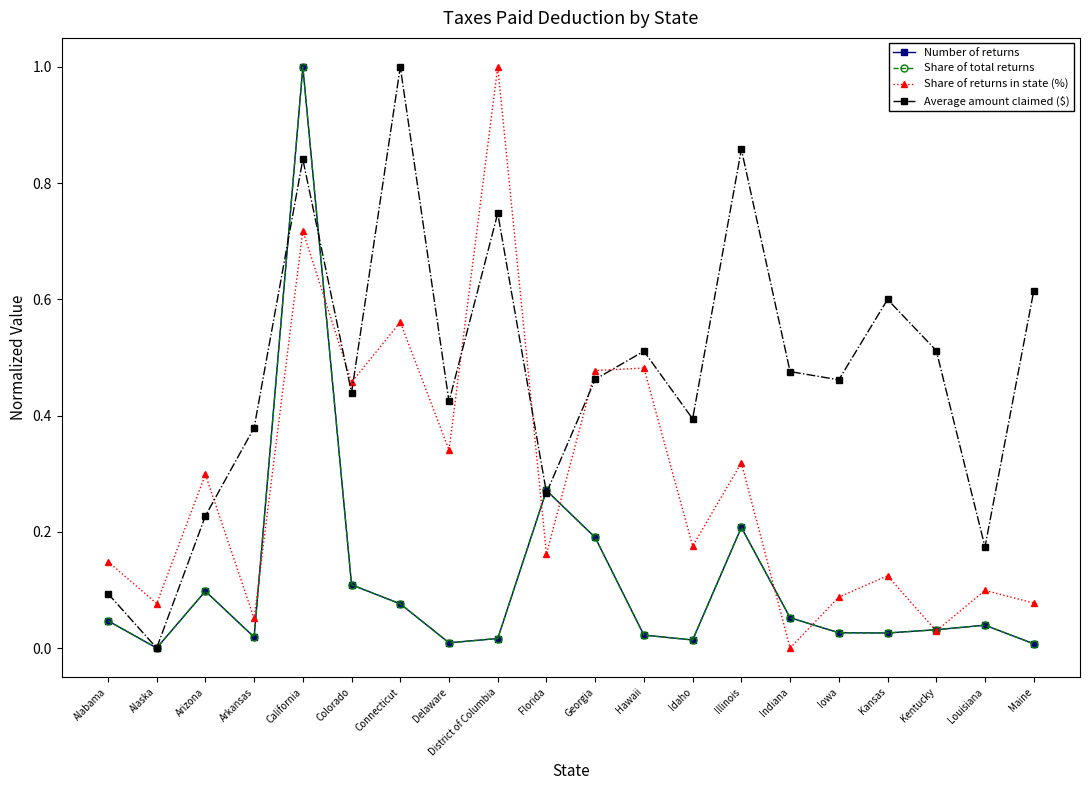

Which series changed the most between Delaware and Illinois?

Average amount claimed ($)